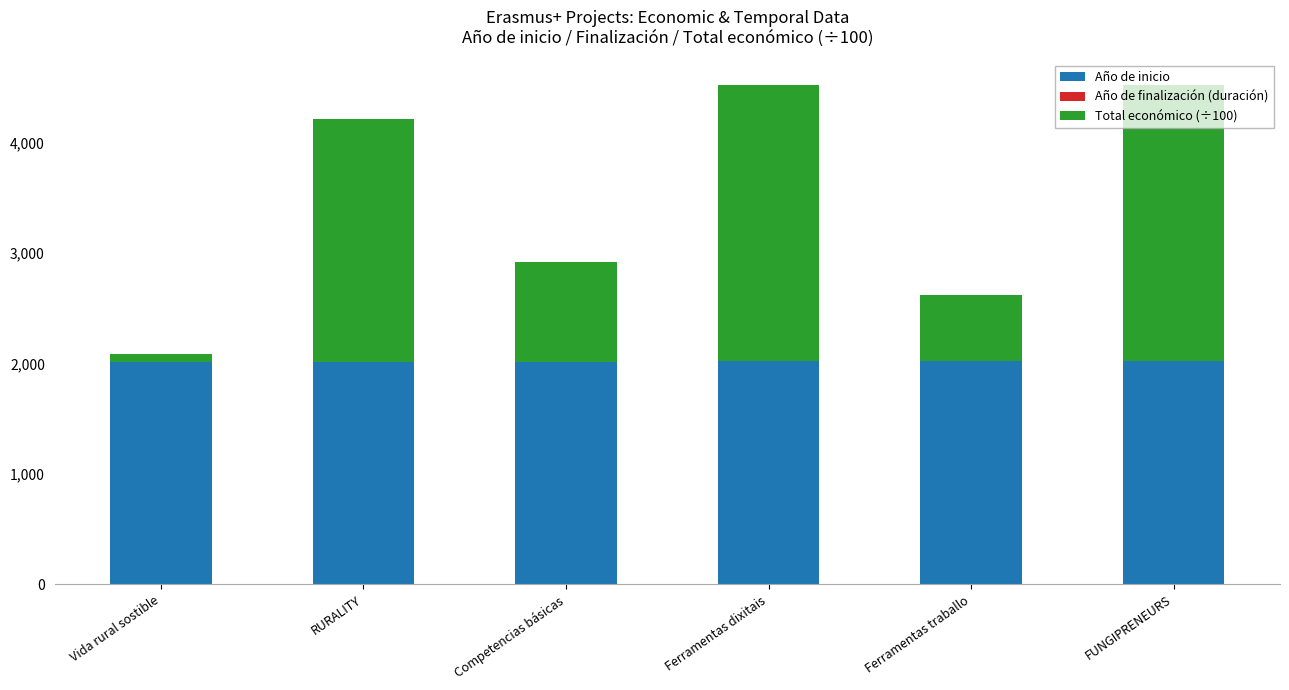

Between Ferramentas traballo and Vida rural sostible, which is larger?

Ferramentas traballo